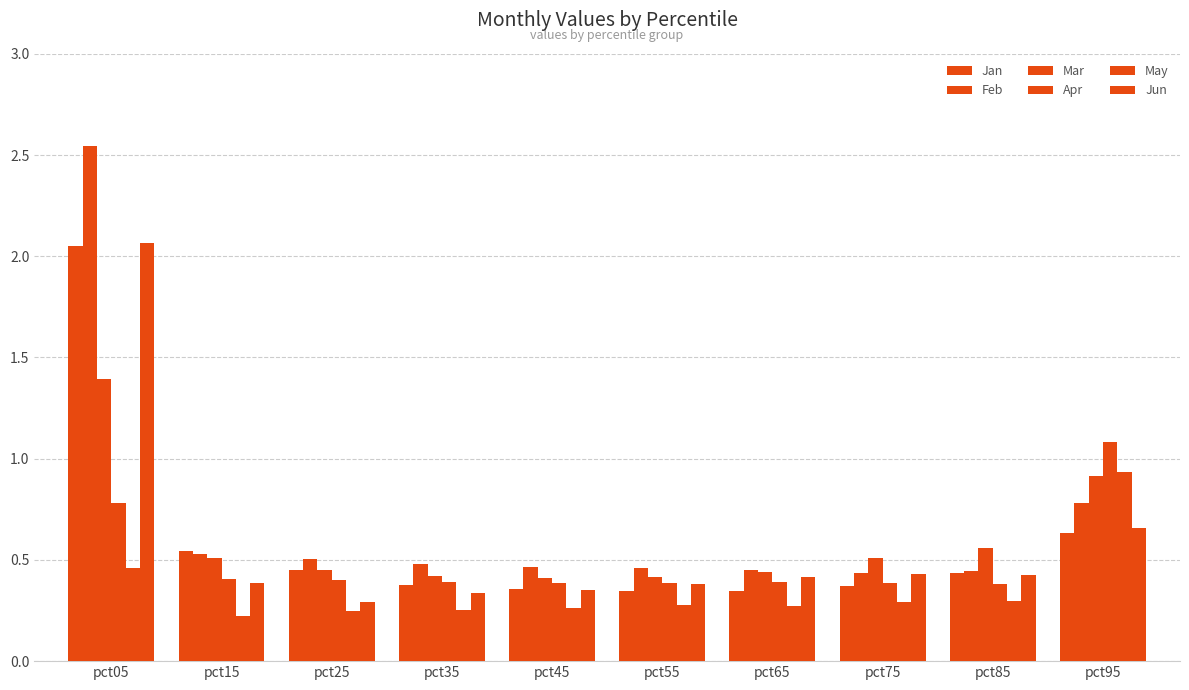

How many categories are shown in the chart?

10